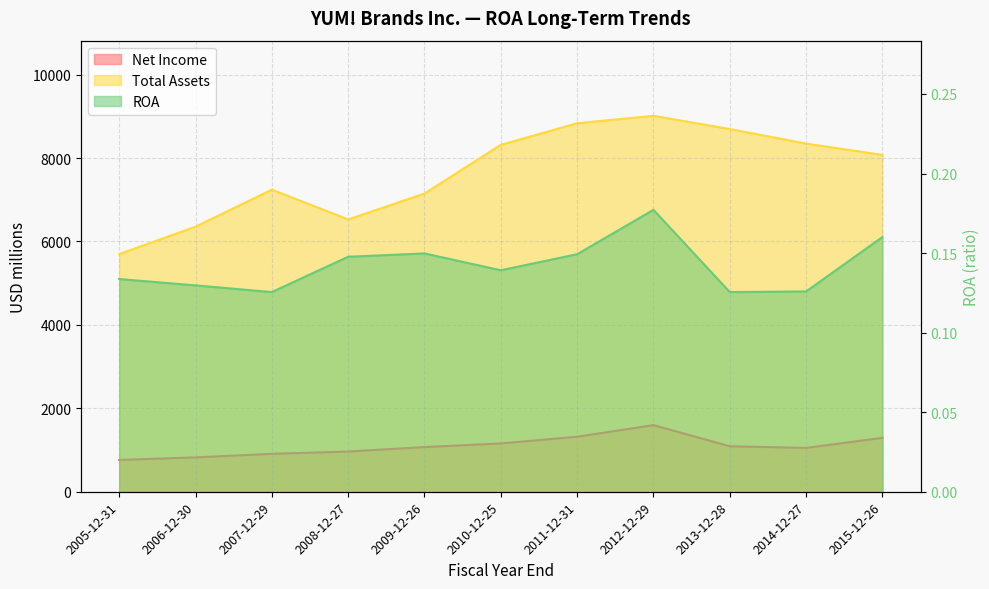

What is the label of the 9th point from the left?

2013-12-28